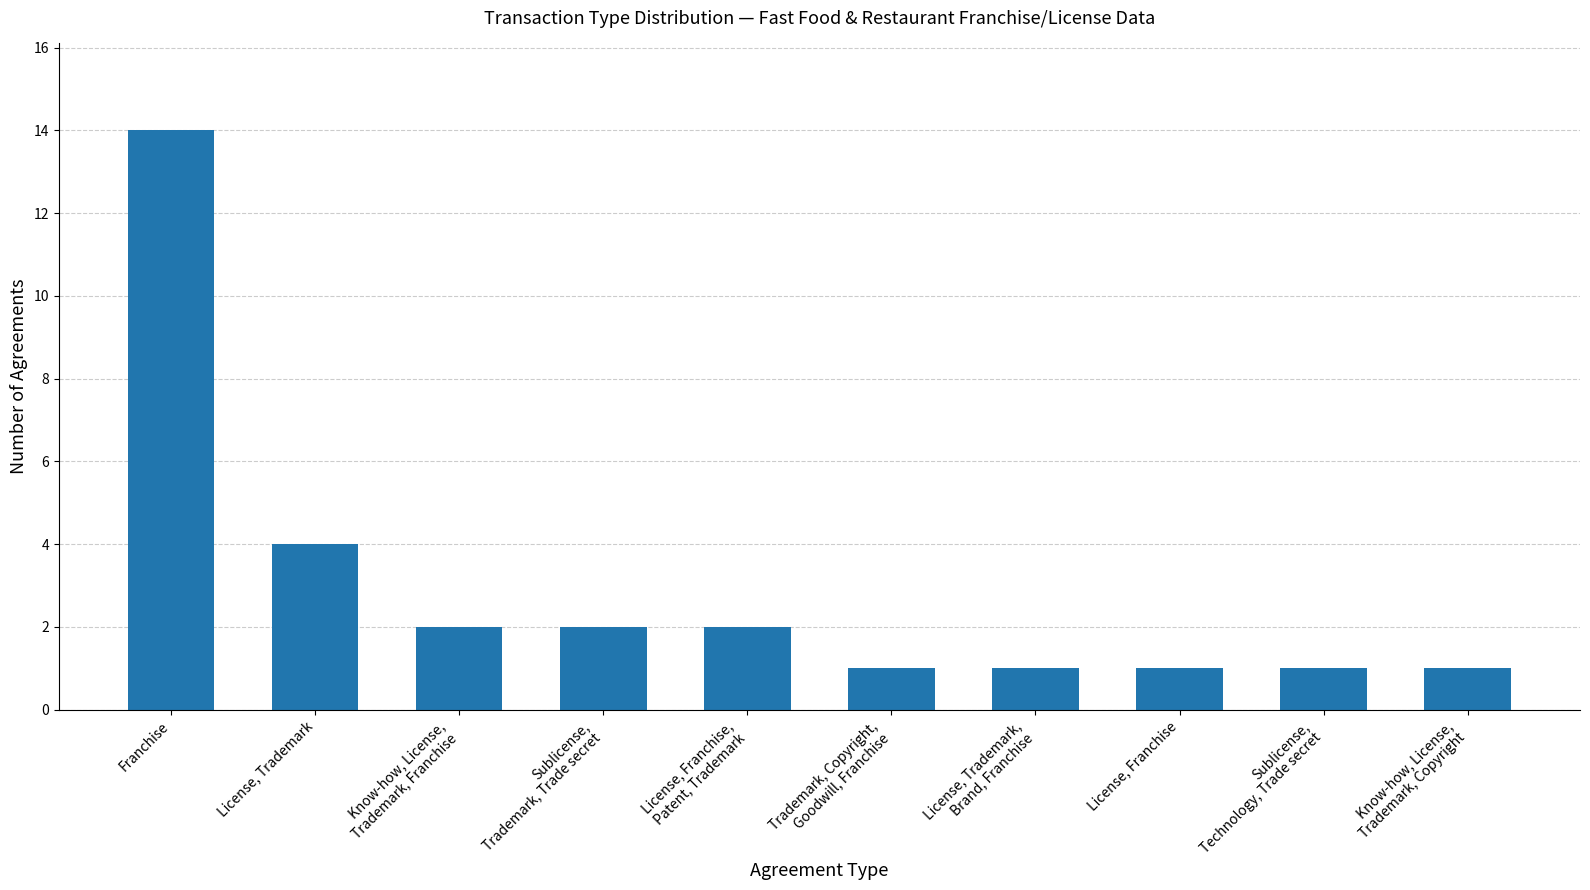

What is the minimum value shown in the chart?

1